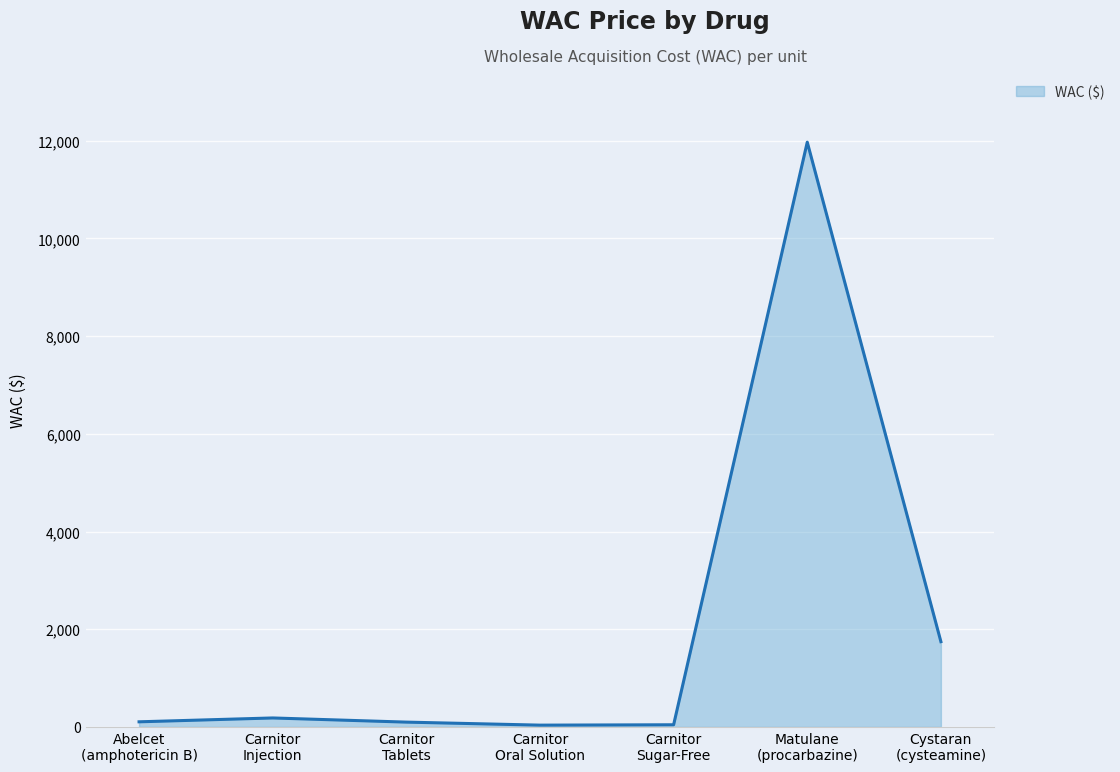

What is the greatest value displayed?

11969.1